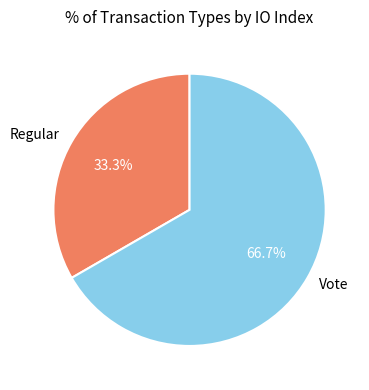

To the nearest percent, what percentage of the pie is Regular?

33%